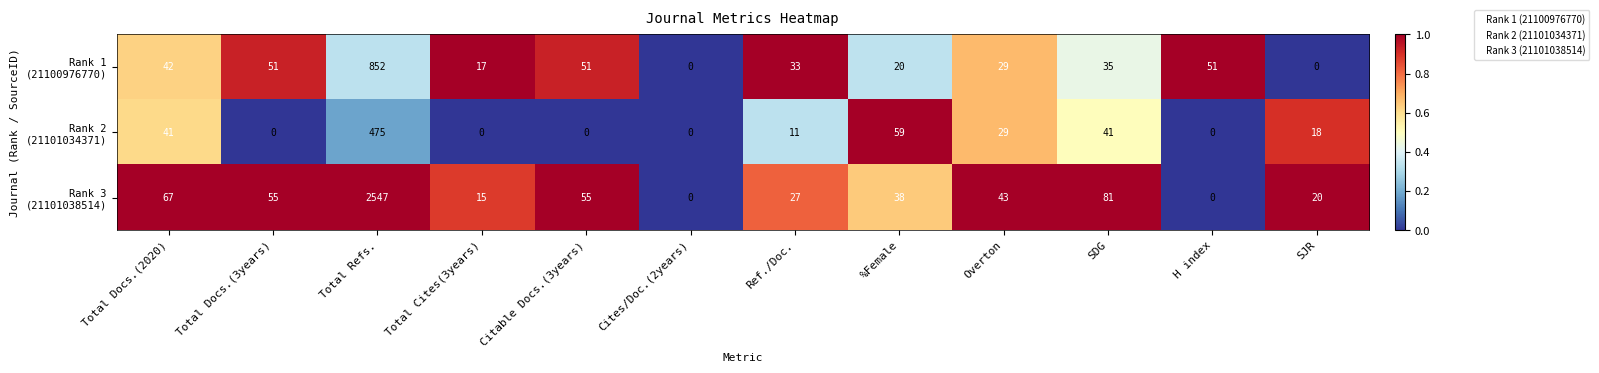

Which label corresponds to the largest value in the chart?

Total Refs.